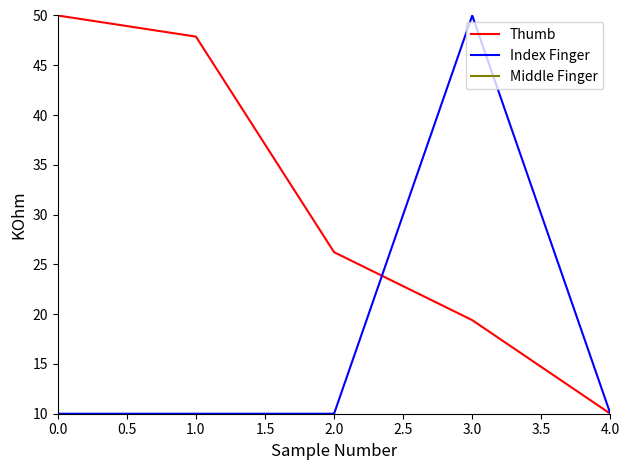

What is the average value of the Thumb series?

30.7